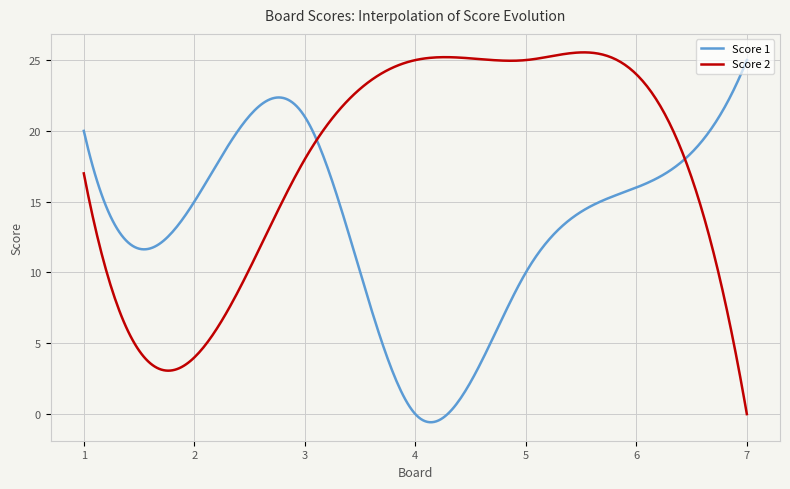

List the series in order of their overall mean, highest first.

Score 2, Score 1